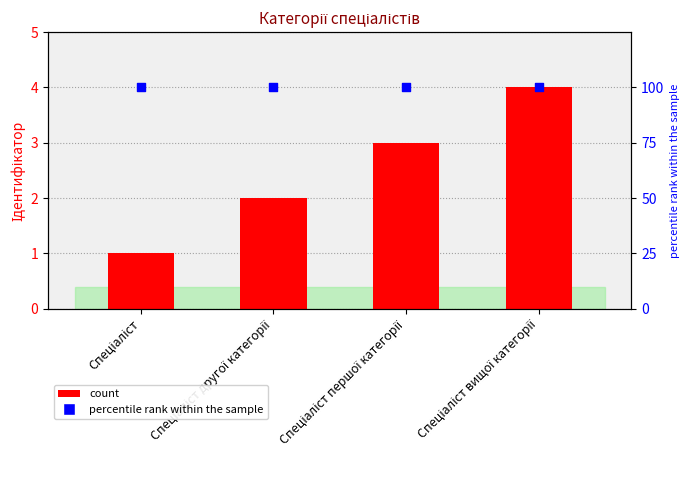

Is the value of percentile rank within the sample at Спеціаліст другої категорії greater than the value of Ідентифікатор at Спеціаліст?

Yes